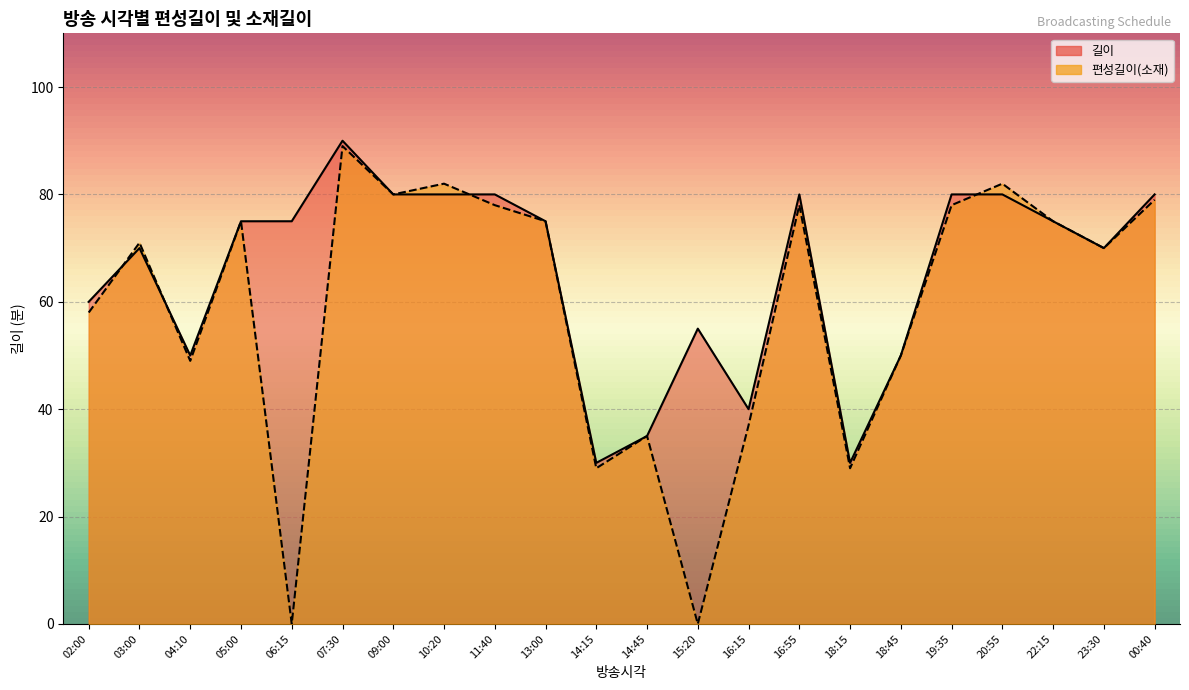

How many values in 편성길이(소재) are above zero?

20